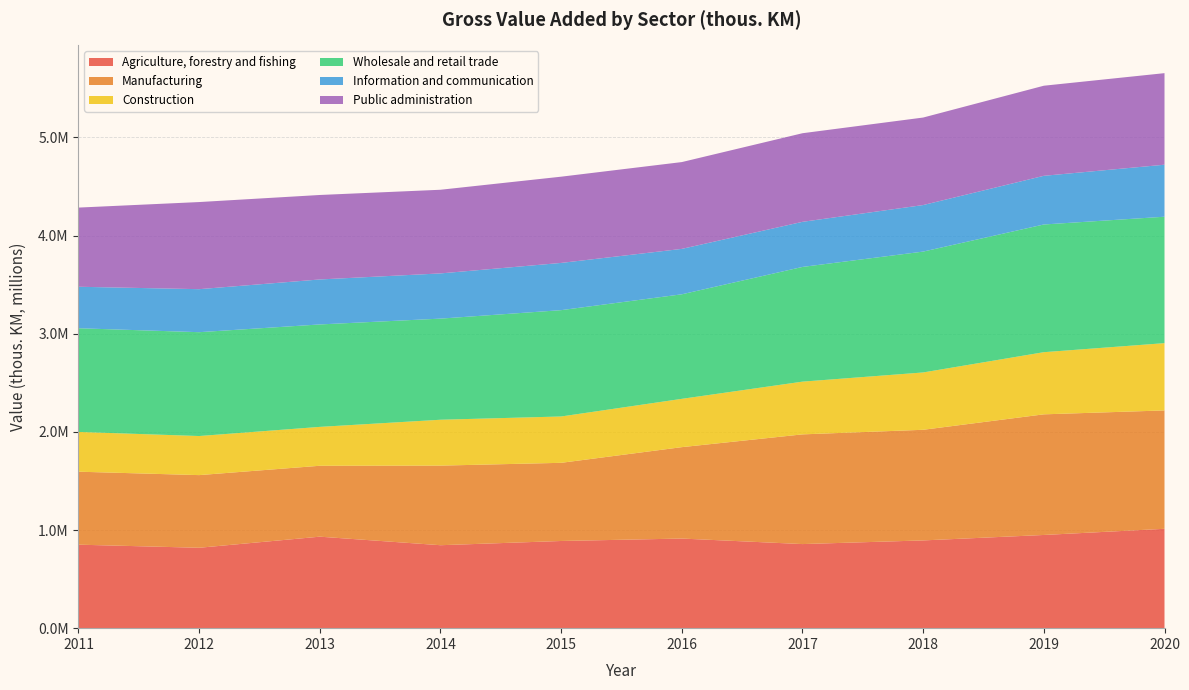

Reading left to right, list all the values displayed in this chart.

Agriculture, forestry and fishing: 850606	819048	932089	845113	888192	913030	856718	893960	949508	1012272
Manufacturing: 743512	740183	722364	810842	796303	931109	1117571	1127090	1228899	1206037
Construction: 405058	398211	396202	467450	472112	492144	537208	584095	633222	685392
Wholesale and retail trade: 1056321	1057925	1043523	1030114	1083218	1065052	1168603	1231272	1300940	1287894
Information and communication: 422667	438229	458283	460557	481179	462606	459434	474119	495857	530005
Public administration: 806532	887458	860690	852257	878514	884422	902709	891494	917790	932712